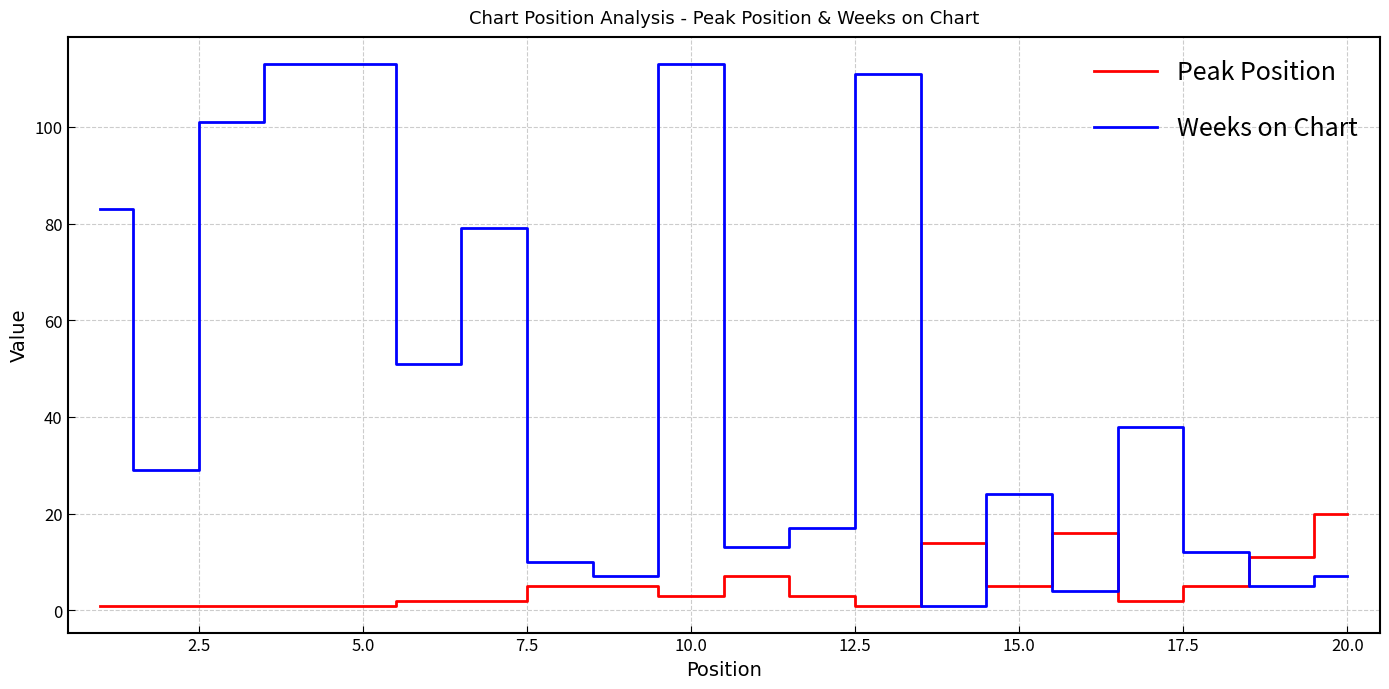

Reading right to left, extract all data points from this chart.

Peak Position: 20	11	5	2	16	5	14	1	3	7	3	5	5	2	2	1	1	1	1	1
Weeks on Chart: 7	5	12	38	4	24	1	111	17	13	113	7	10	79	51	113	113	101	29	83